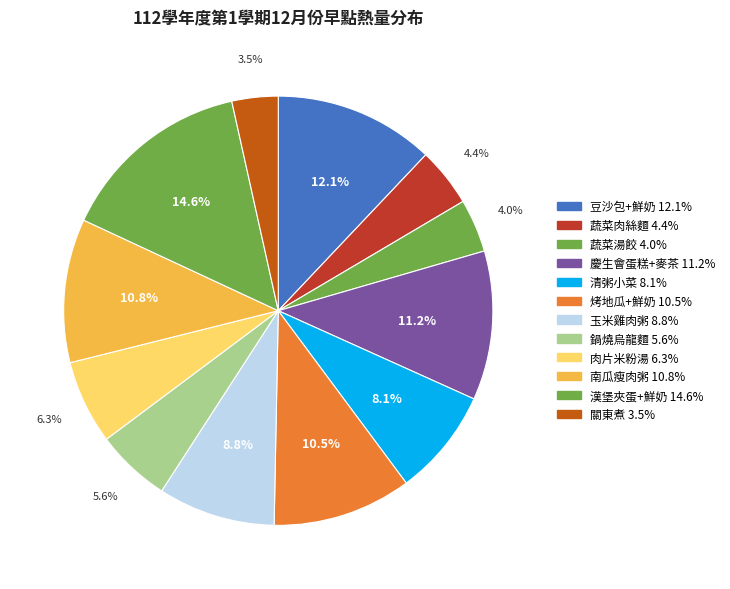

To the nearest percent, what portion does 蔬菜肉絲麵 represent?

4%